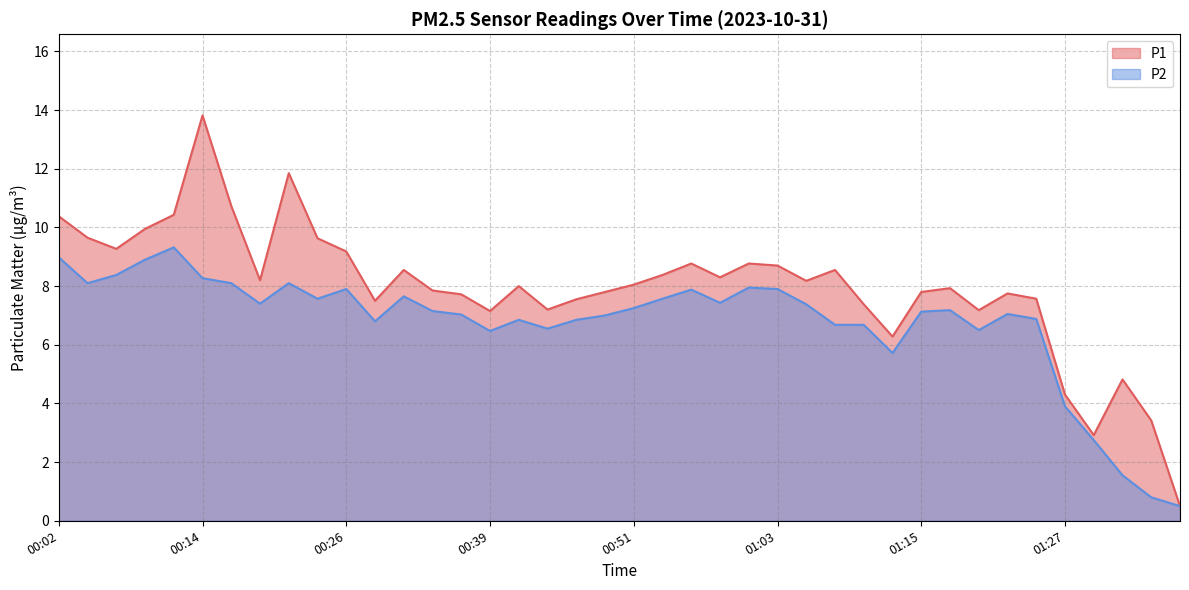

Which category has the highest value in the P2 series?

00:11